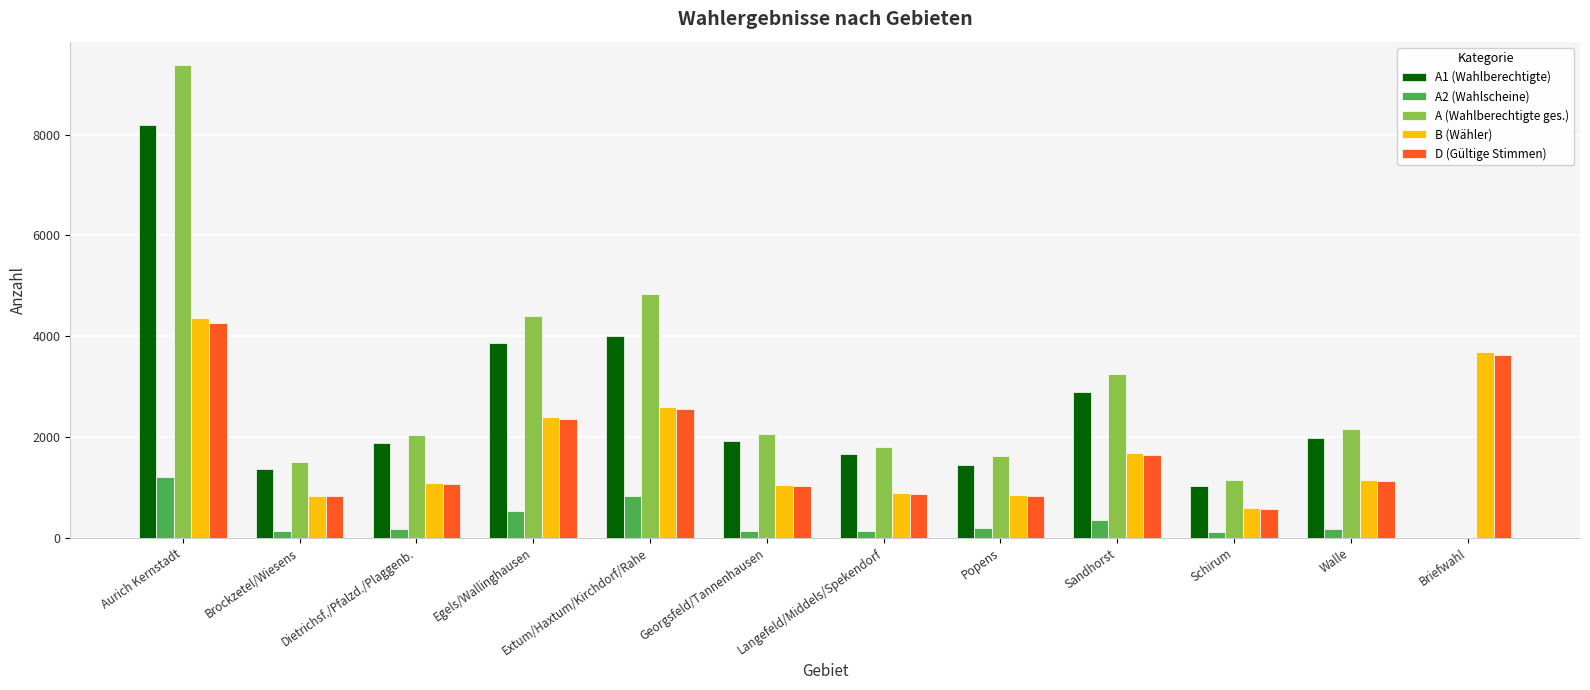

Count the number of data series in this chart.

5